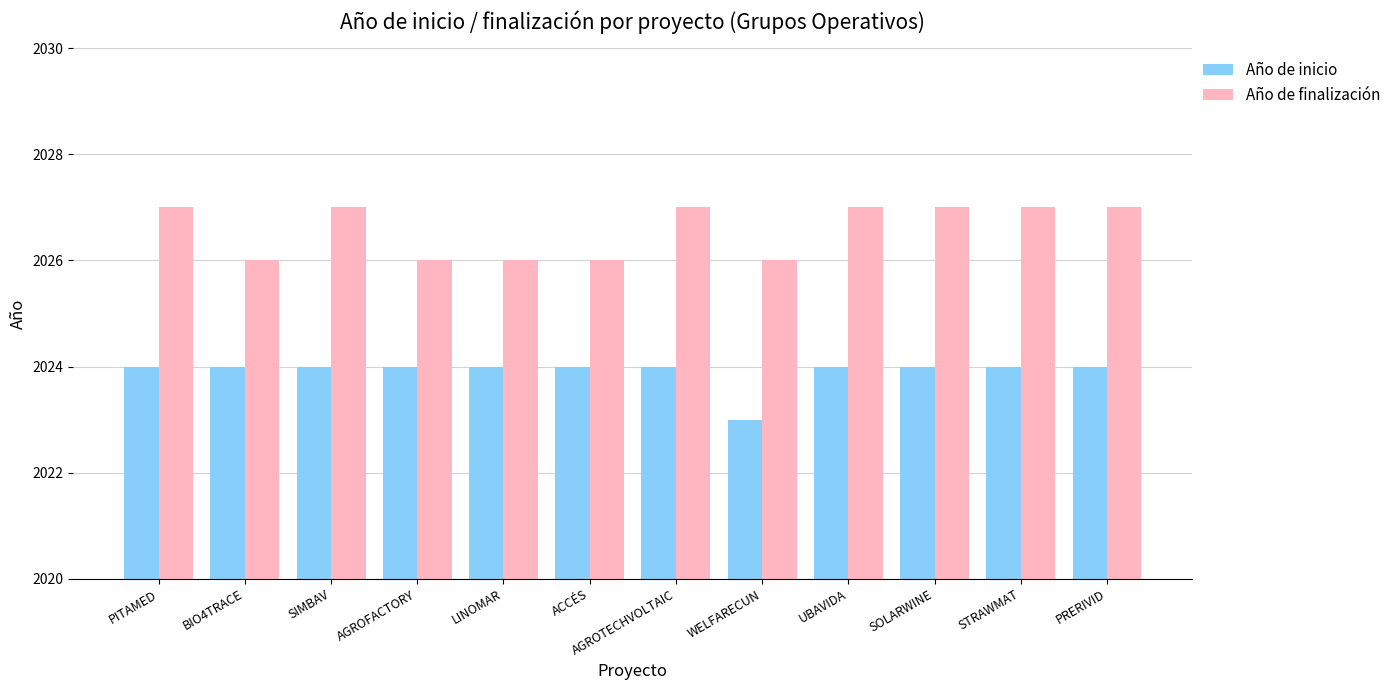

How many bars are there in total?

24